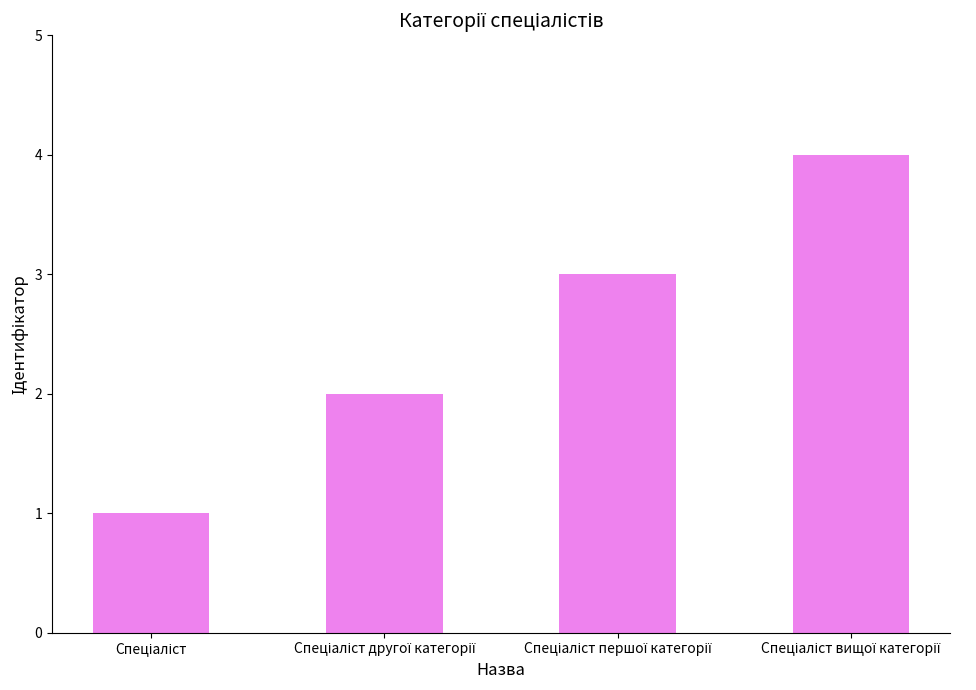

What is the difference between the maximum and second lowest values?

2